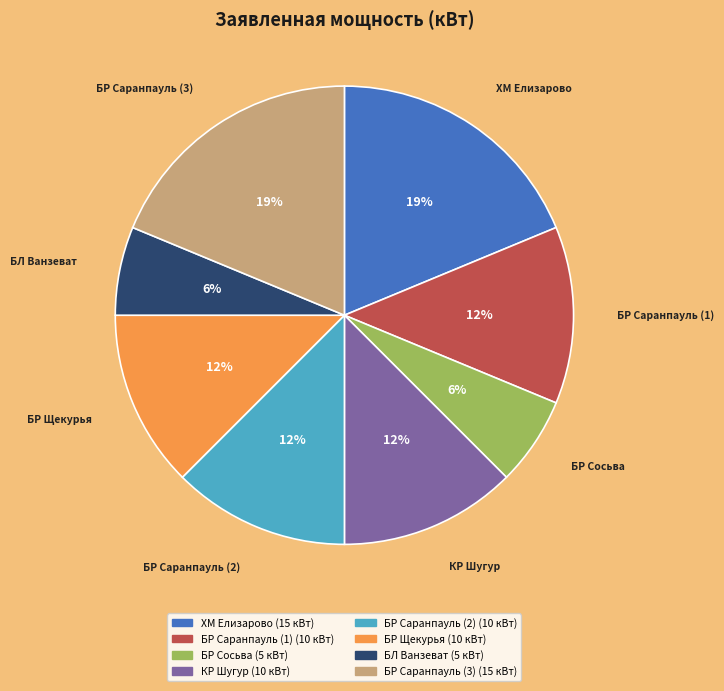

Does any single category account for the majority?

No